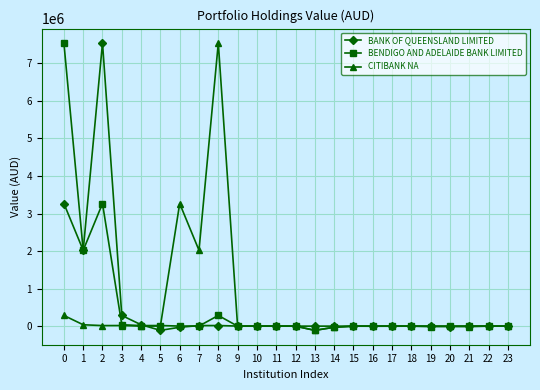

Which series changed the most between 7 and 18?

CITIBANK NA